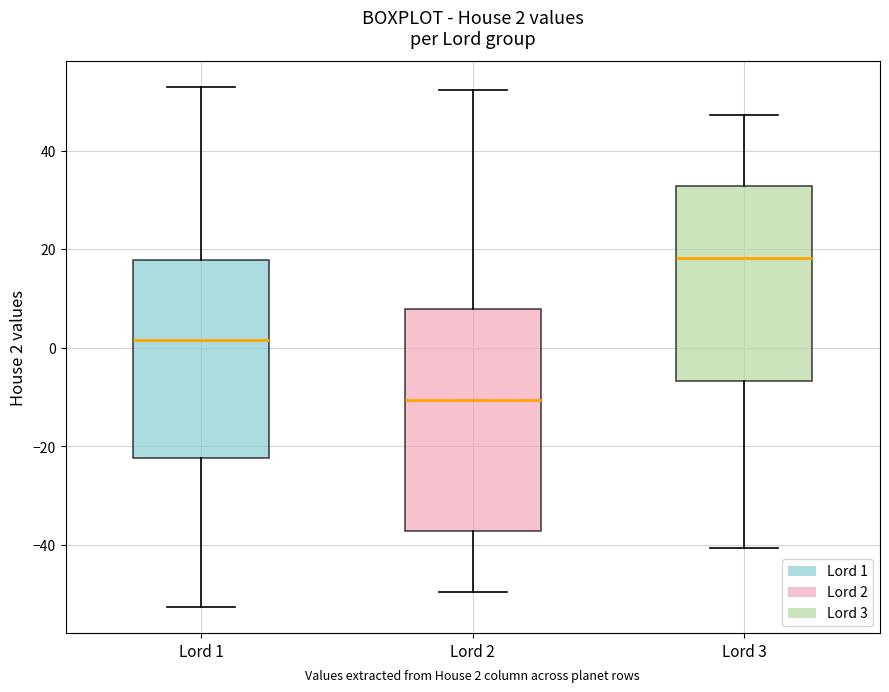

Comparing the boxes themselves (not the whiskers), which one is the tallest?

Lord 2